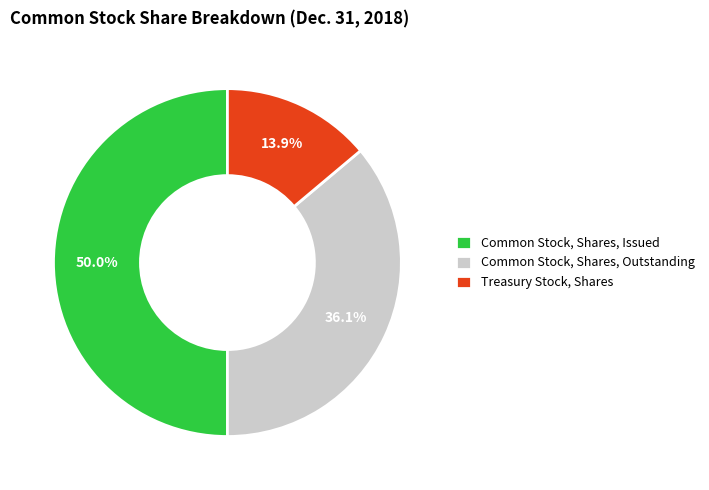

The Treasury Stock, Shares slice represents 26% of the pie. True or false?

False